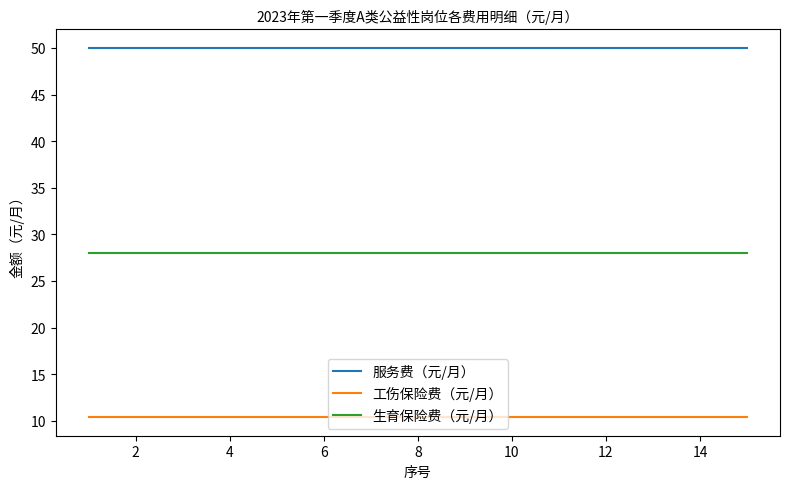

Rank the series by their average value, from lowest to highest.

工伤保险费（元/月）, 生育保险费（元/月）, 服务费（元/月）